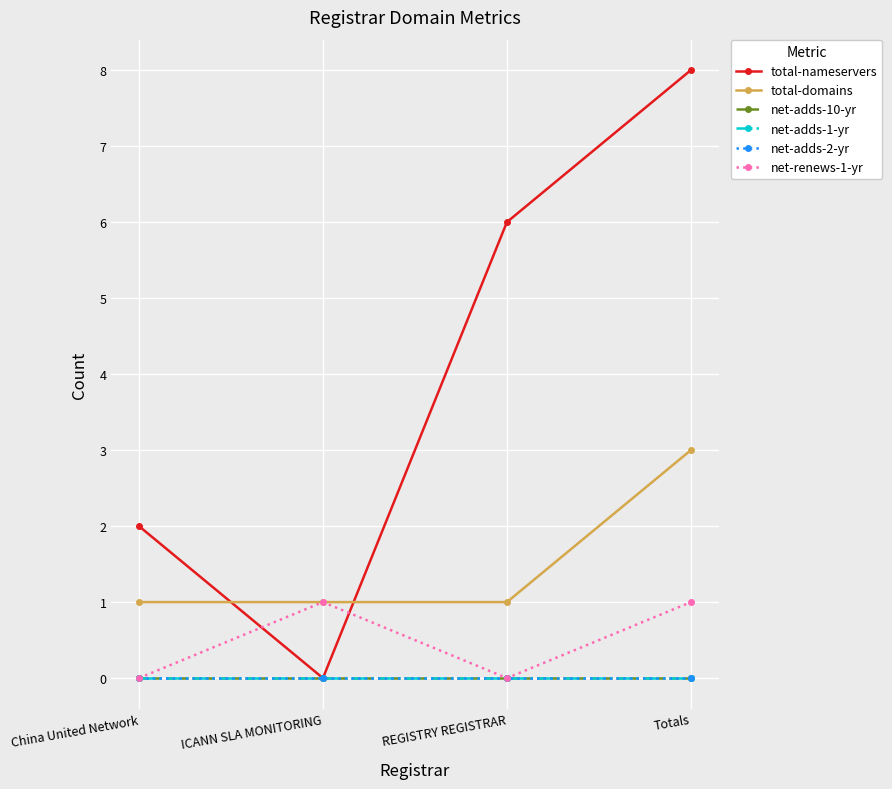

Is it true that net-renews-1-yr equals 0 at China United Network?

False